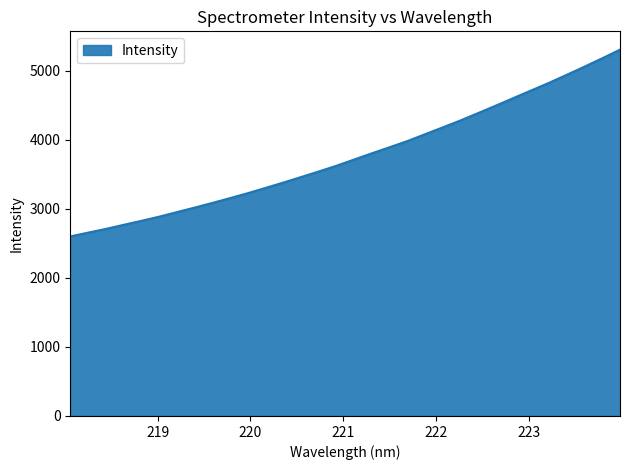

How many lines are shown in the chart?

1